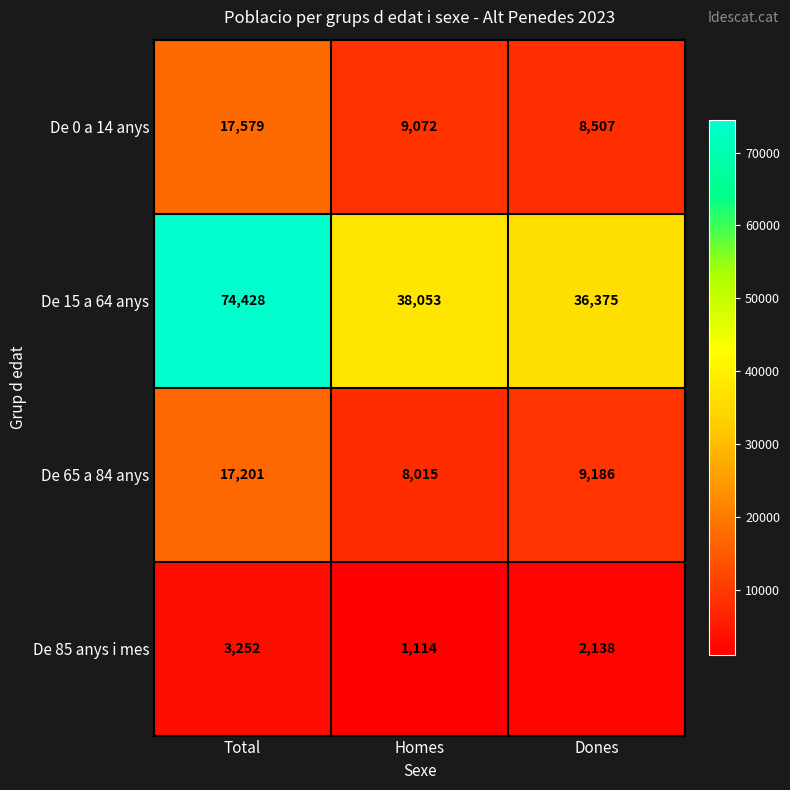

Read the De 0 a 14 anys value at Homes, to the nearest 10.

9070